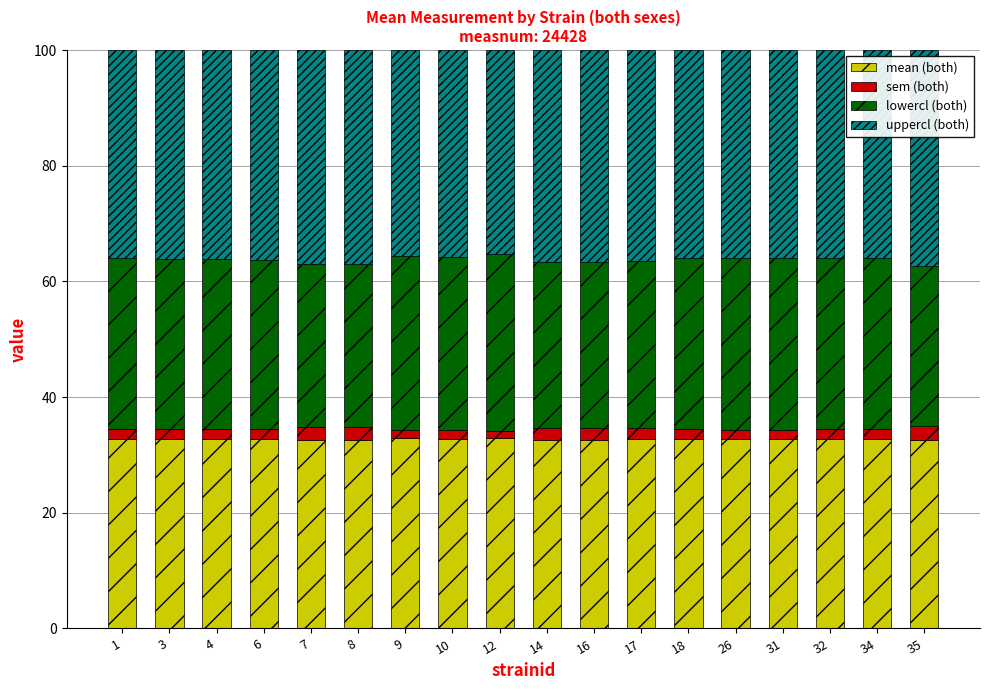

True or false: mean (both) has a value of 32.8 at 10.

True